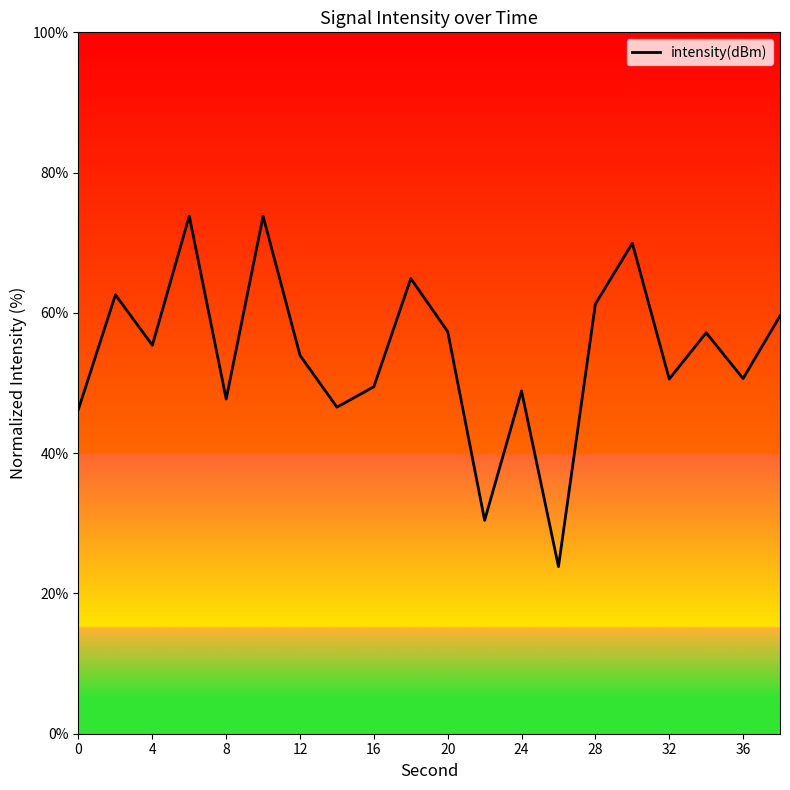

What is the maximum value shown in the chart?

73.8